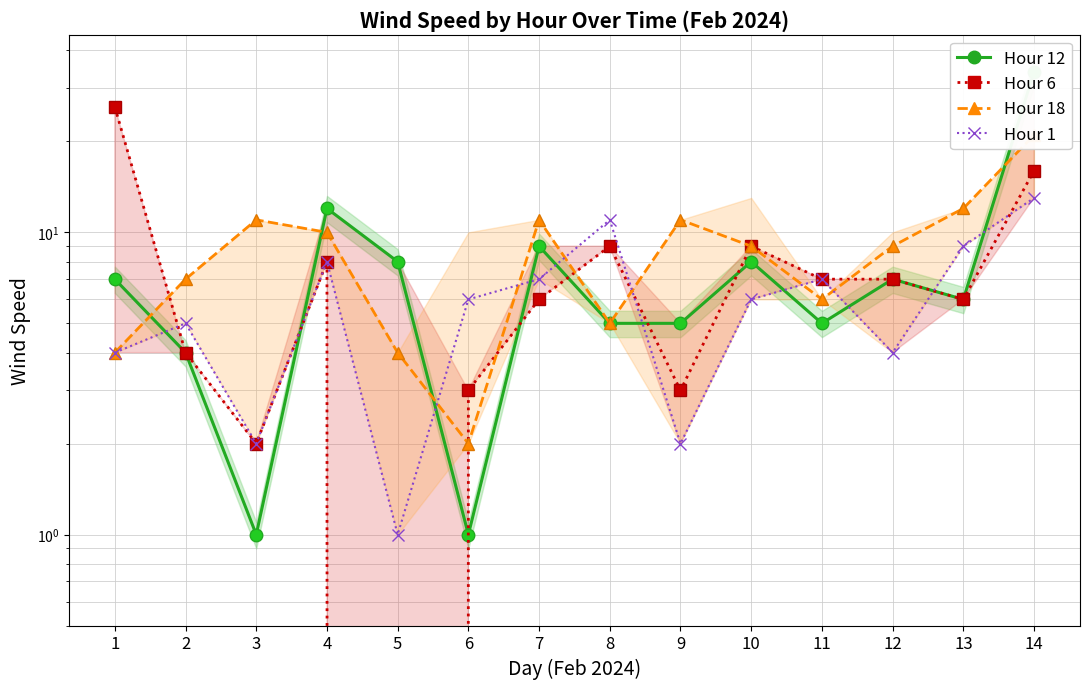

What is the spread (max minus min) of values at 9?

9